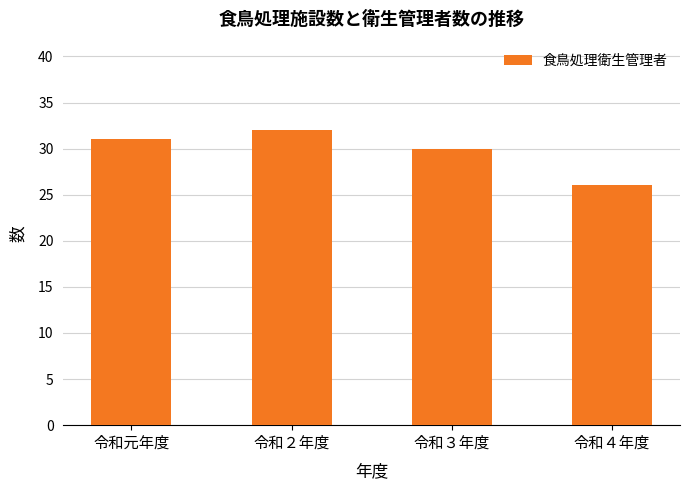

Rank the categories by value from highest to lowest.

令和２年度, 令和元年度, 令和３年度, 令和４年度